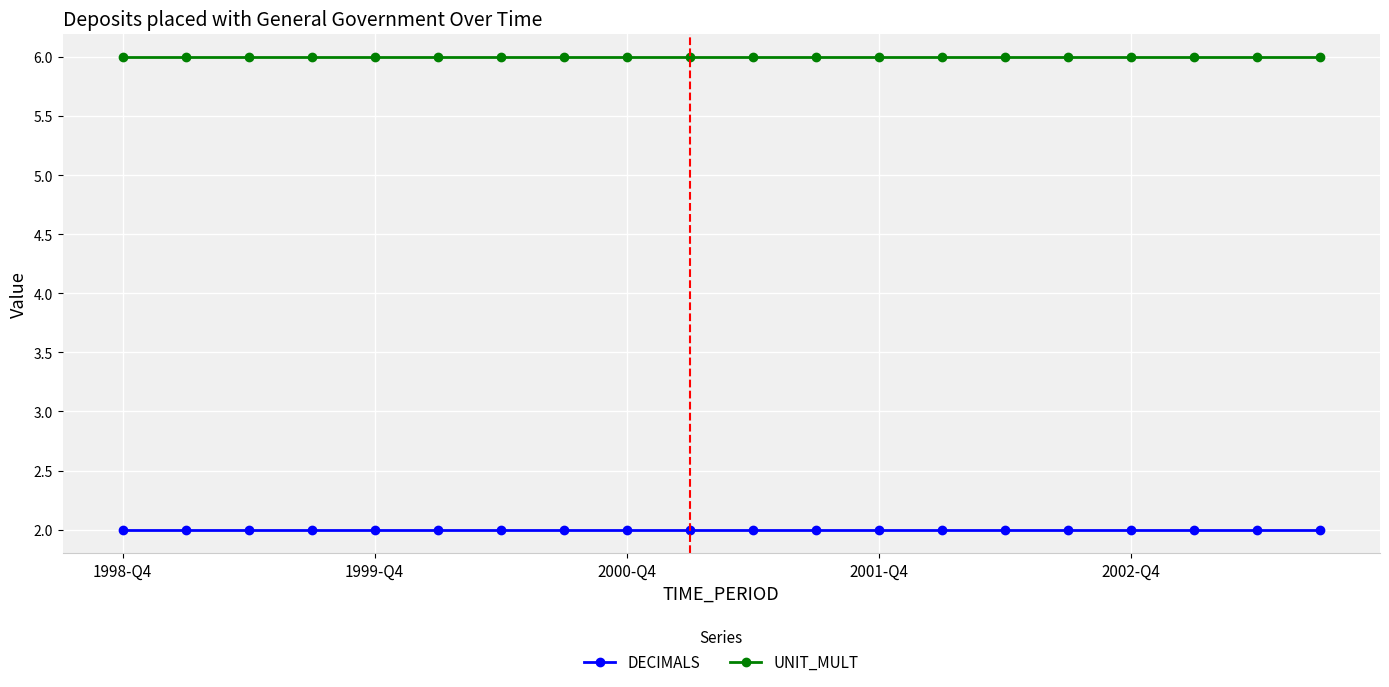

What is the lowest value of the UNIT_MULT series?

6